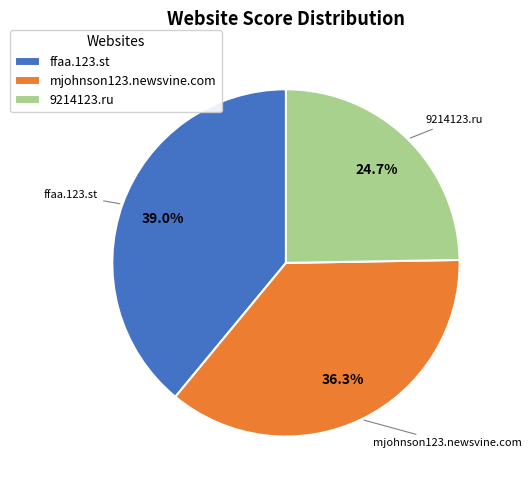

Count the number of slices in the pie.

3